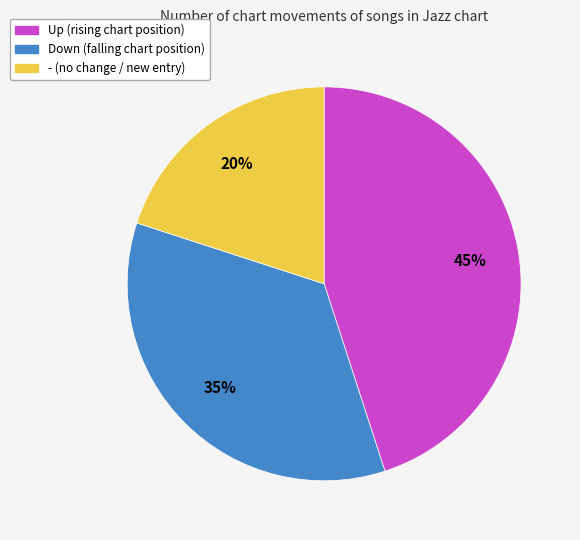

Is there any slice that represents more than half of the pie?

No